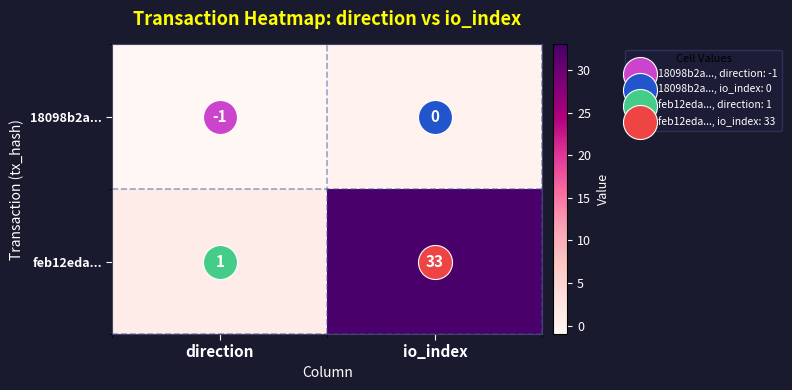

Rank the categories by 18098b2a... value from lowest to highest.

direction, io_index